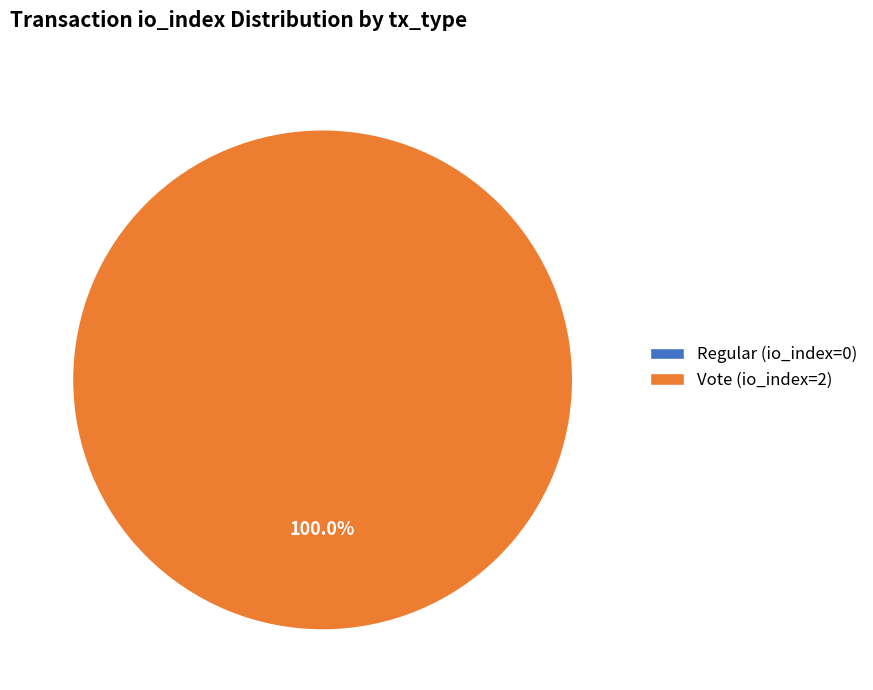

Which has a higher value, Regular (io_index=0) or Vote (io_index=2)?

Vote (io_index=2)